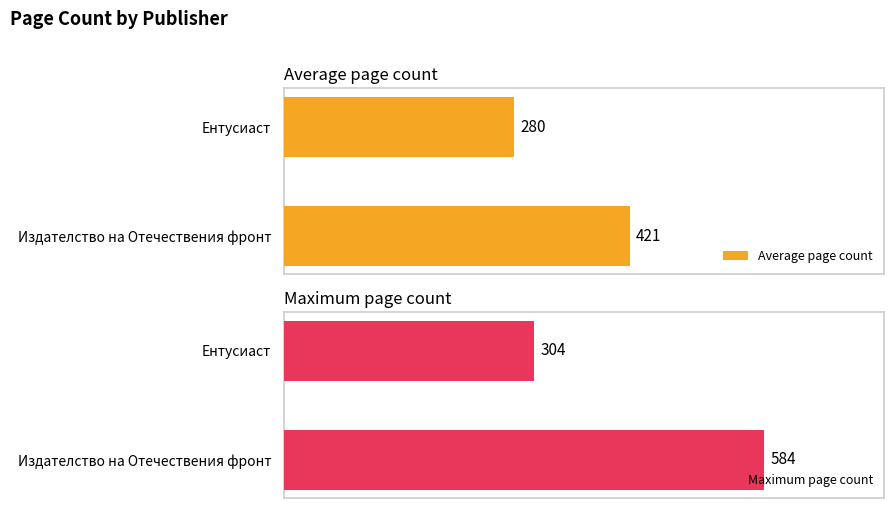

At how many categories does at least one series exceed 492?

1